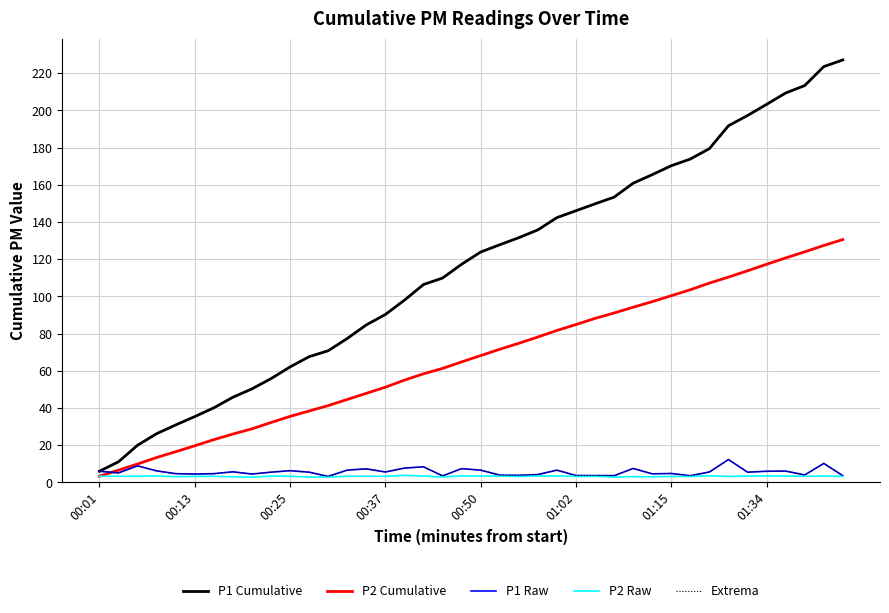

Does the chart display data point markers on the line(s)?

No